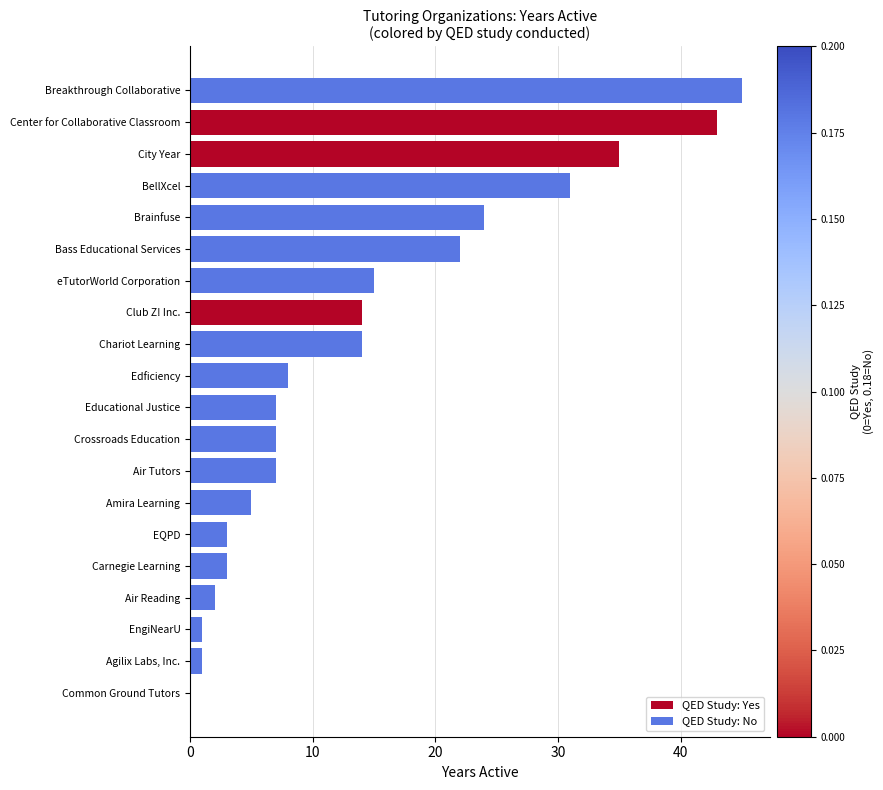

What is the change in value from EQPD to eTutorWorld Corporation?

+12